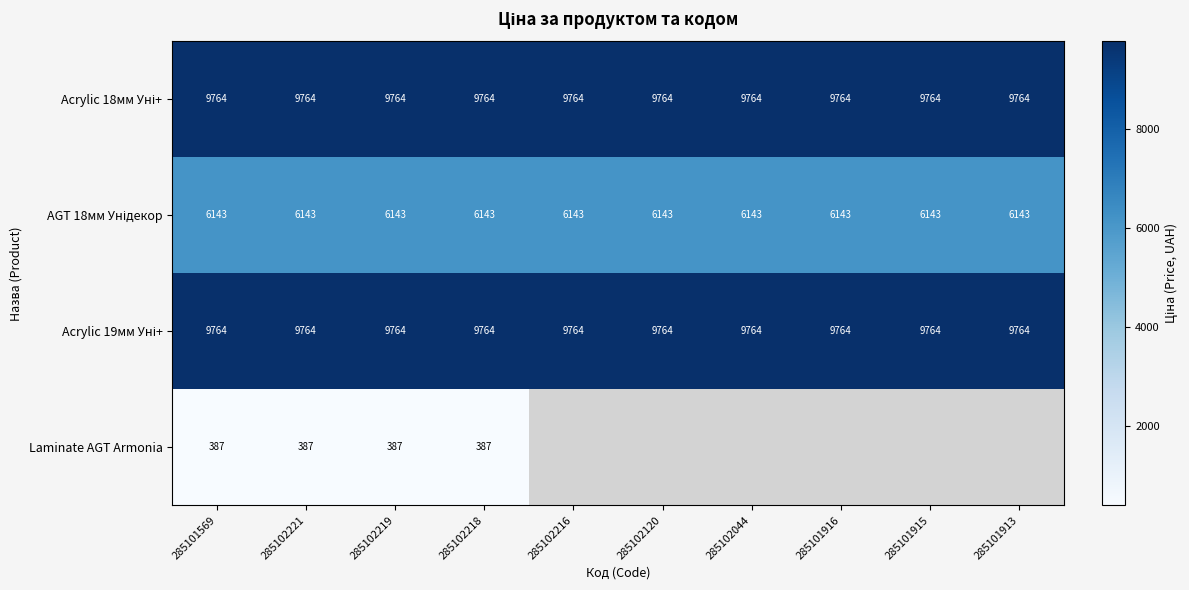

Which series has the largest range (max minus min)?

Acrylic 18мм Уні+